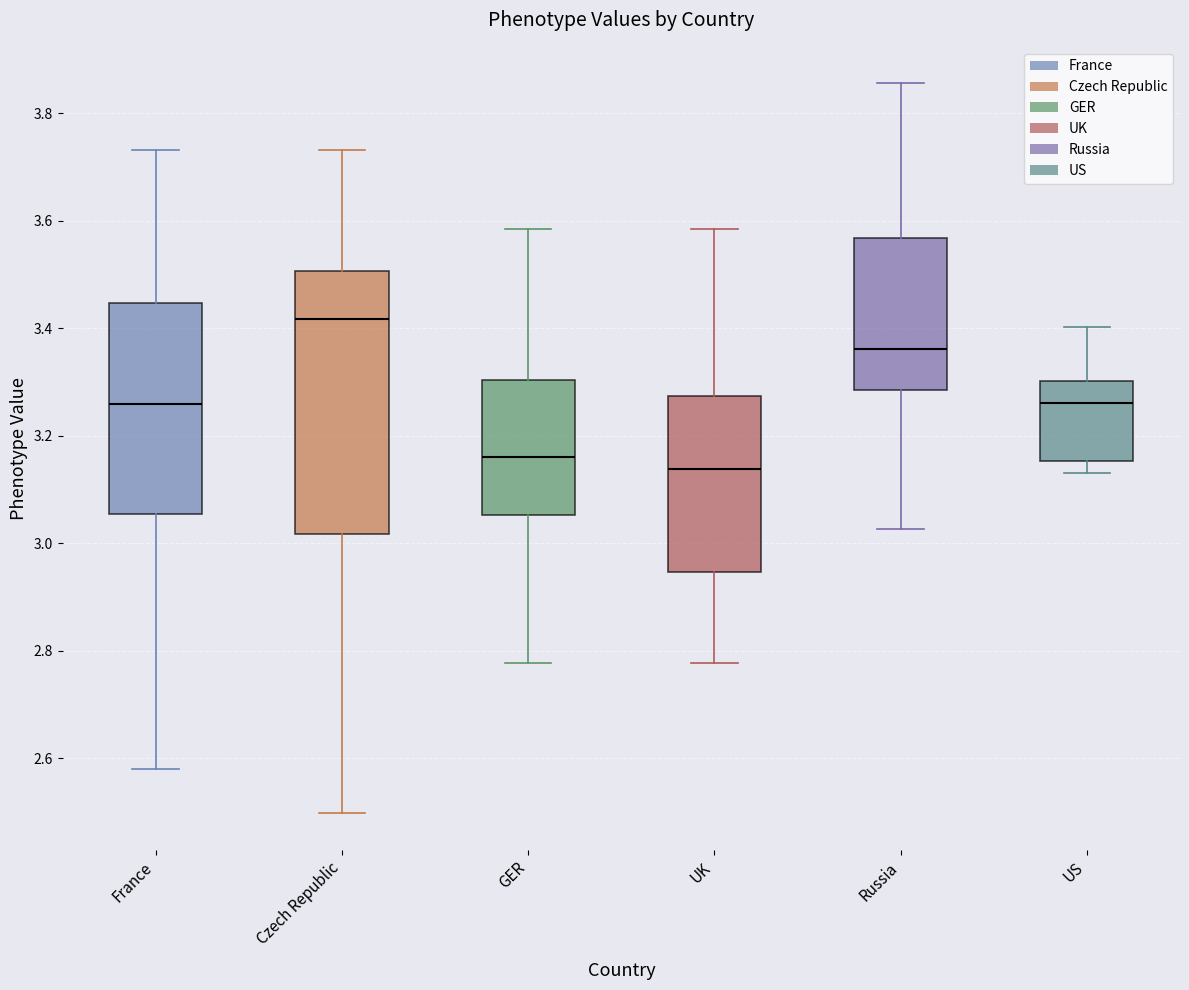

Reading left to right, transcribe this box plot: for each box, give where its median line is, the range the box spans, and where its two whiskers end, as read against the y-axis. The values are not printed on the chart, so give them approximately, as read against the axis.

France: median 3.26, box 3.06 to 3.44, whiskers 2.58 to 3.74
Czech Republic: median 3.42, box 3.02 to 3.50, whiskers 2.50 to 3.74
GER: median 3.16, box 3.06 to 3.30, whiskers 2.78 to 3.58
UK: median 3.14, box 2.94 to 3.28, whiskers 2.78 to 3.58
Russia: median 3.36, box 3.28 to 3.56, whiskers 3.02 to 3.86
US: median 3.26, box 3.16 to 3.30, whiskers 3.14 to 3.40